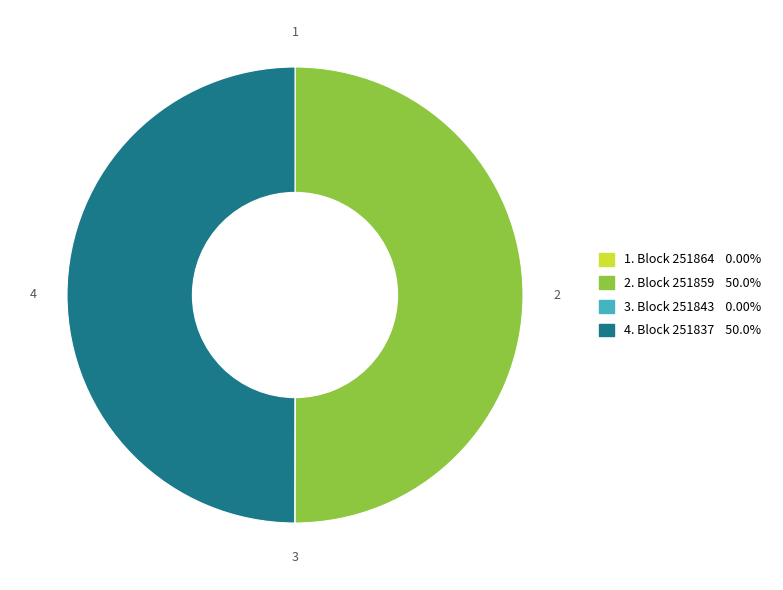

Count the number of slices in the pie.

4